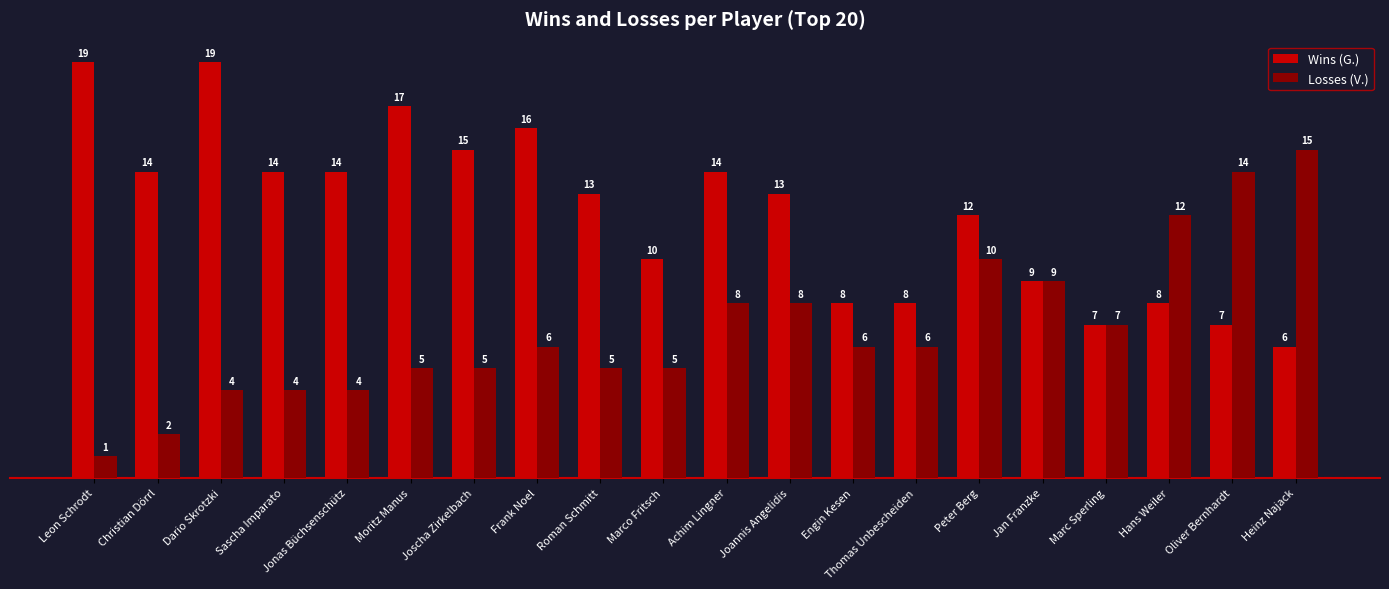

What is the difference between the maximum and minimum values in the Wins (G.) series?

13